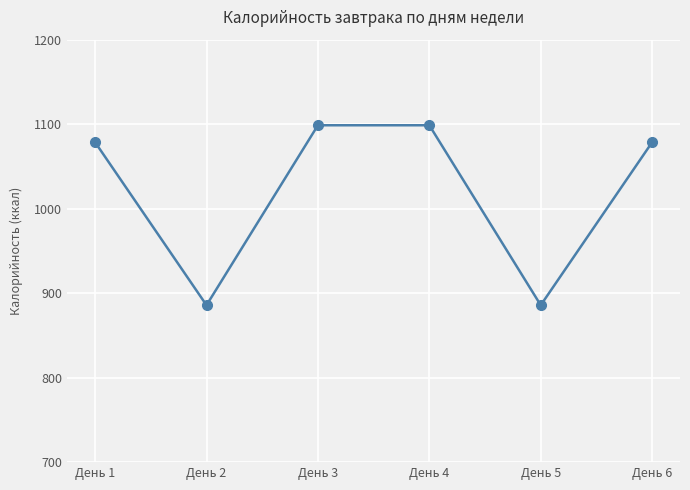

Is it true that the value at День 3 is 1098.7?

True